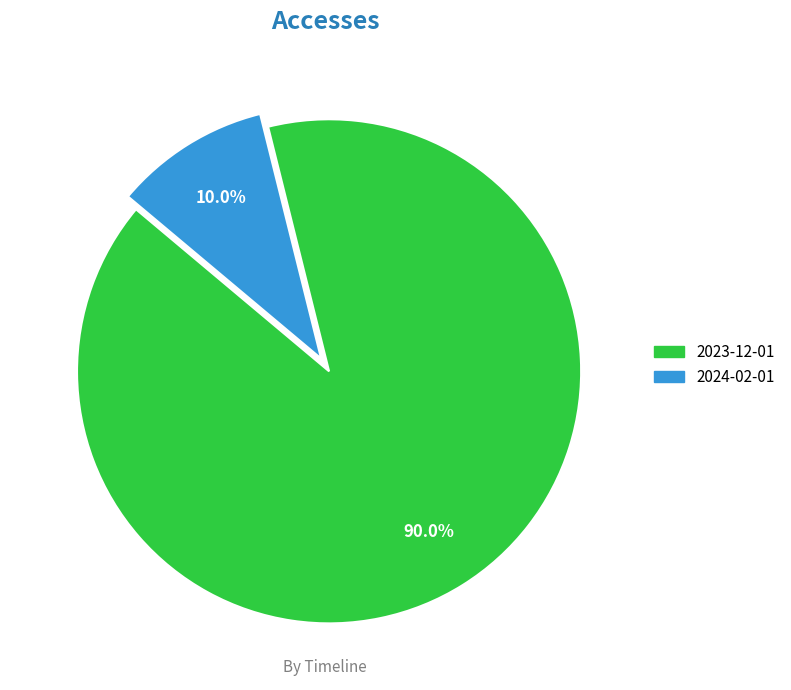

What portion of the pie excludes 2023-12-01?

10.0%